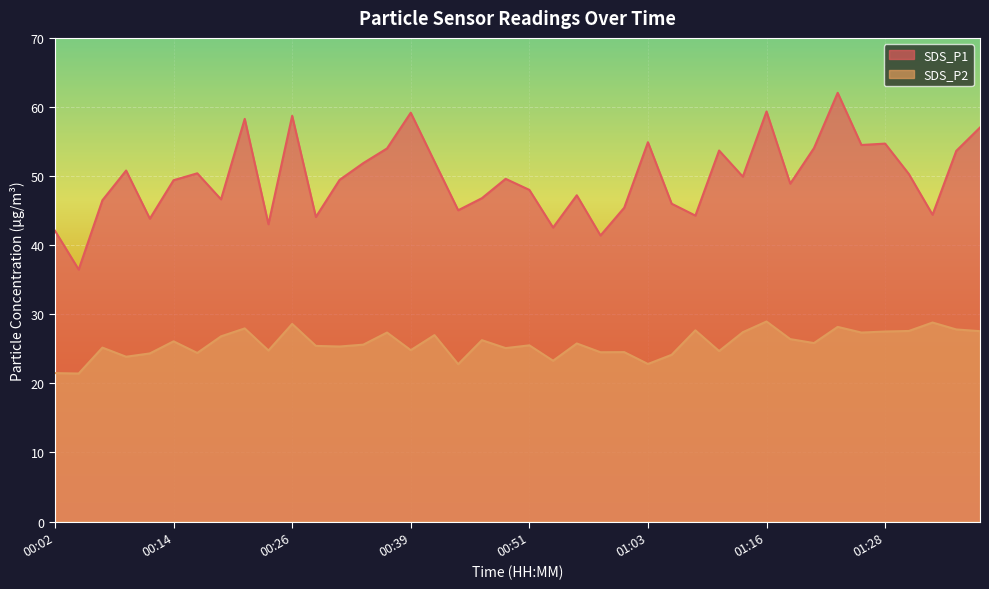

What is the value of the SDS_P2 point at the 21st from the left?

25.5